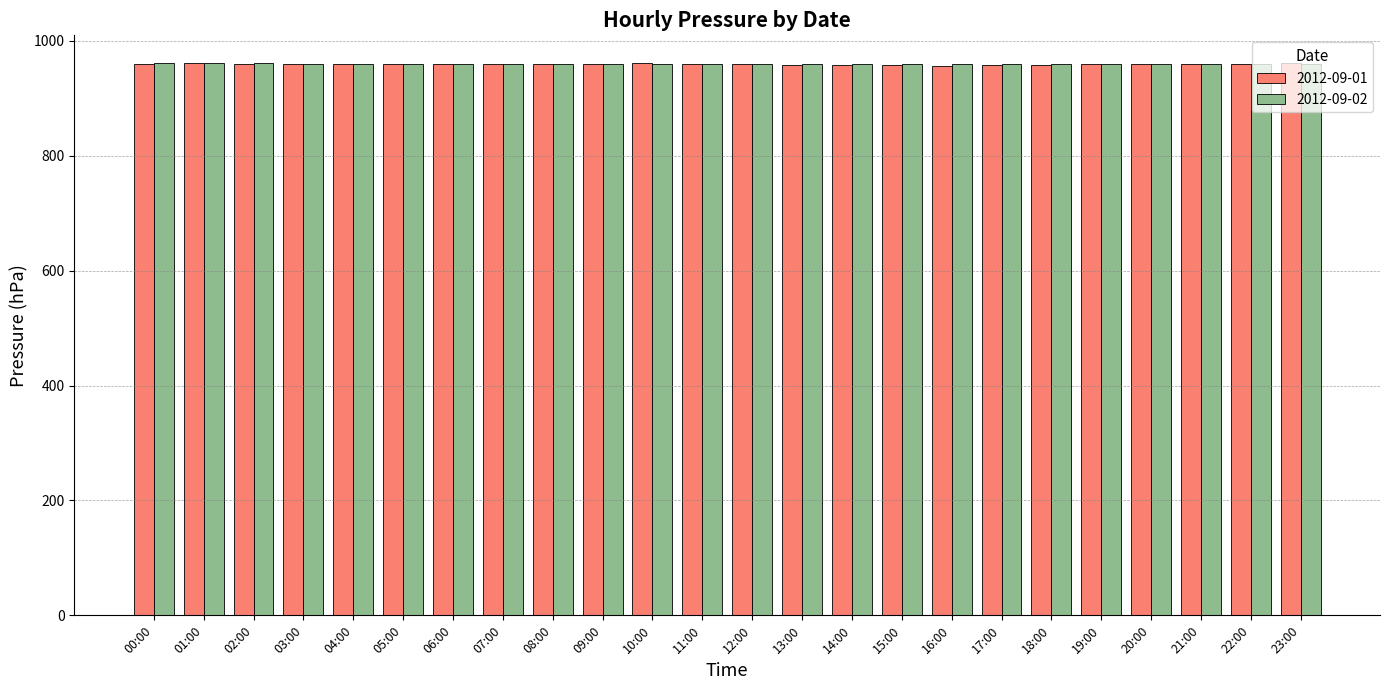

How many values in the 2012-09-02 series exceed 960?

12